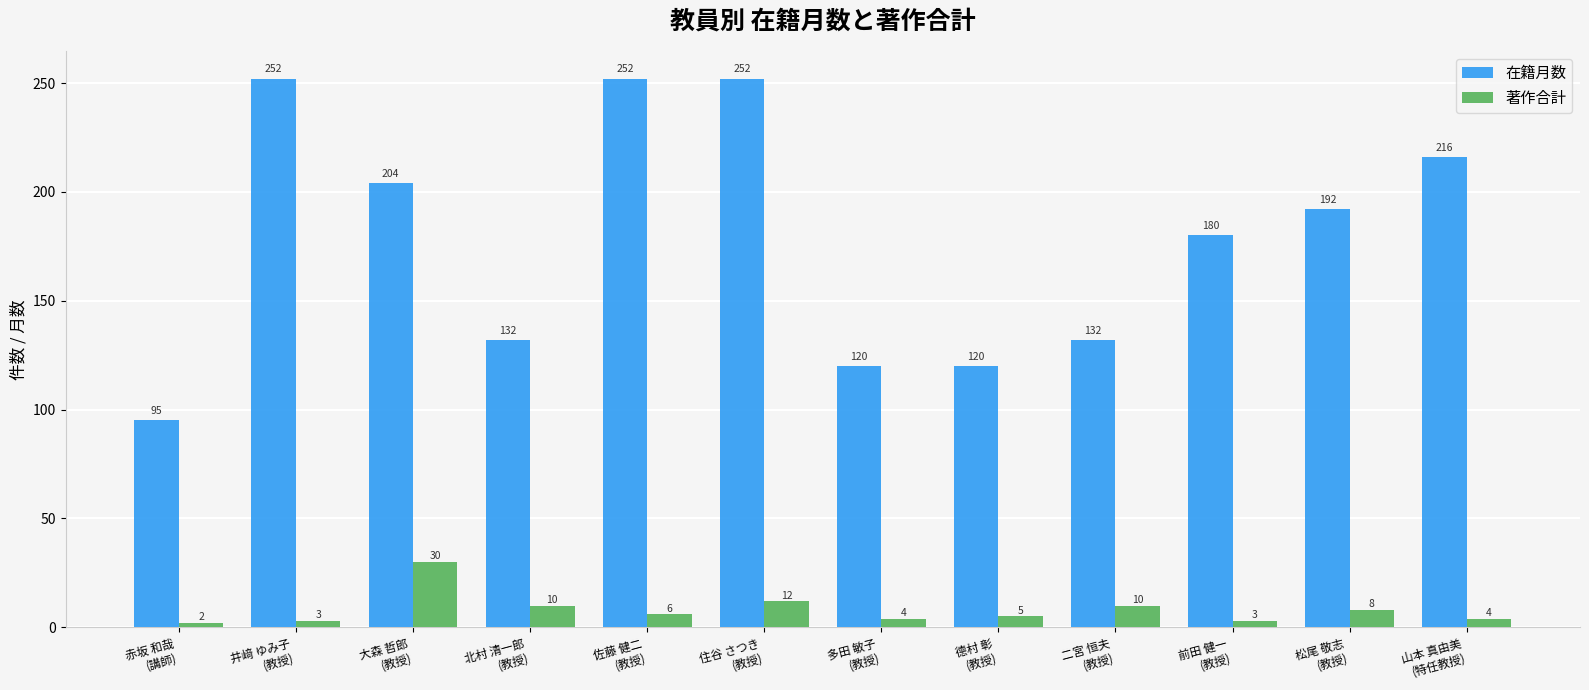

At which category is the sum across all series the highest?

住谷 さつき
(教授)